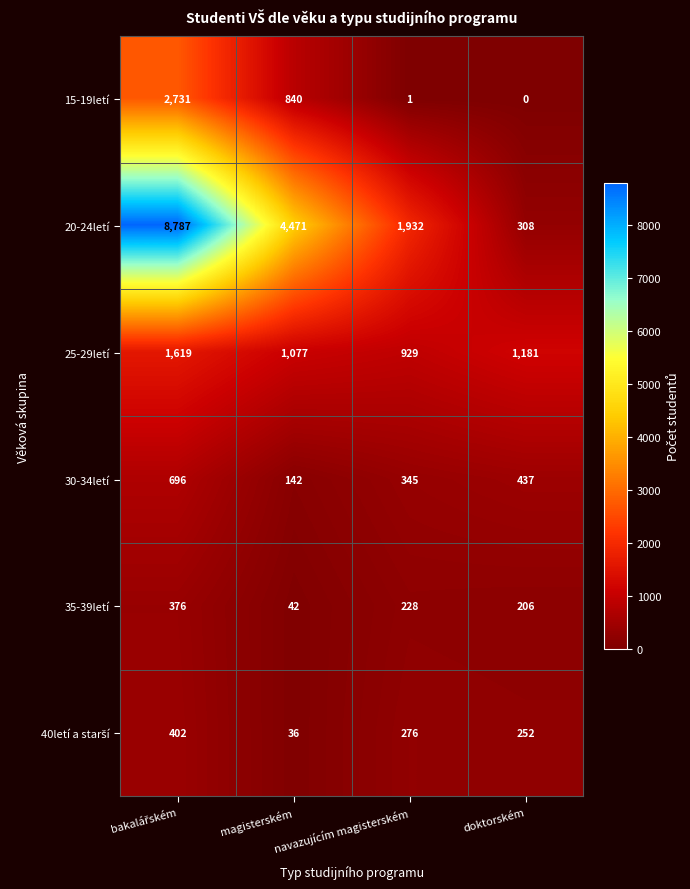

Which series changed the most between magisterském and doktorském?

20-24letí